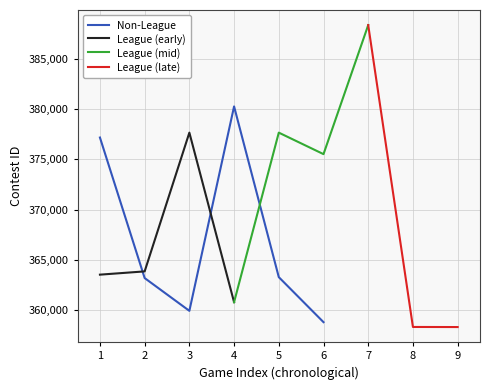

The value of Non-League at 6 is 566656. True or false?

False